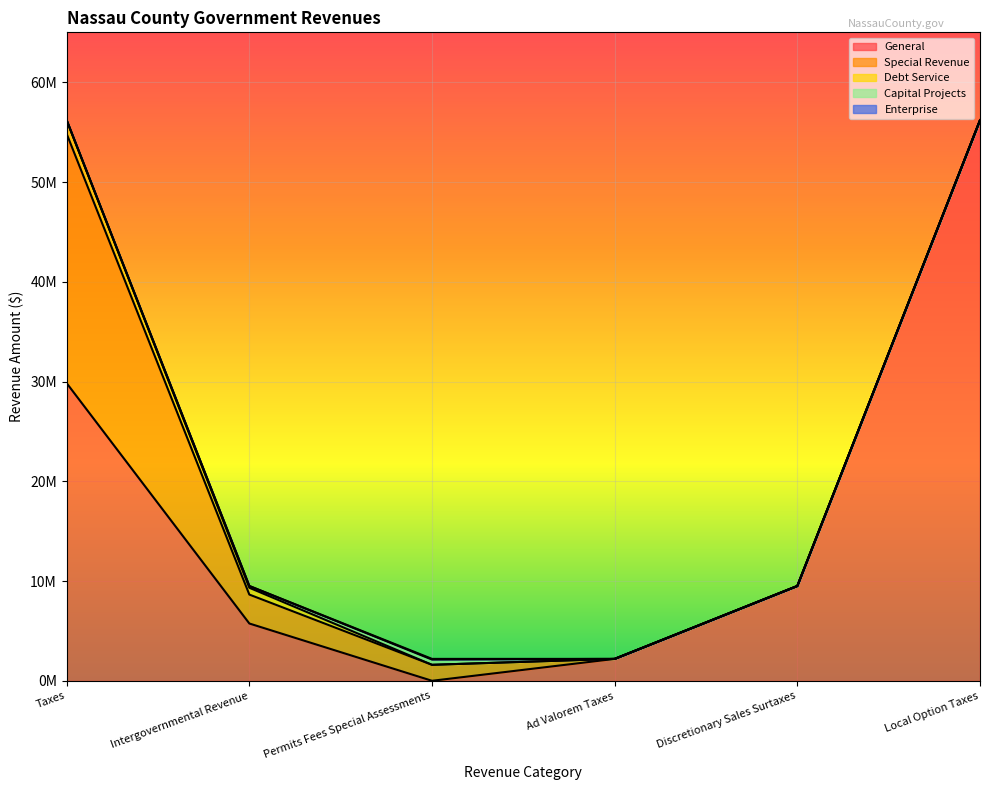

True or false: Special Revenue and Debt Service intersect in this chart.

False